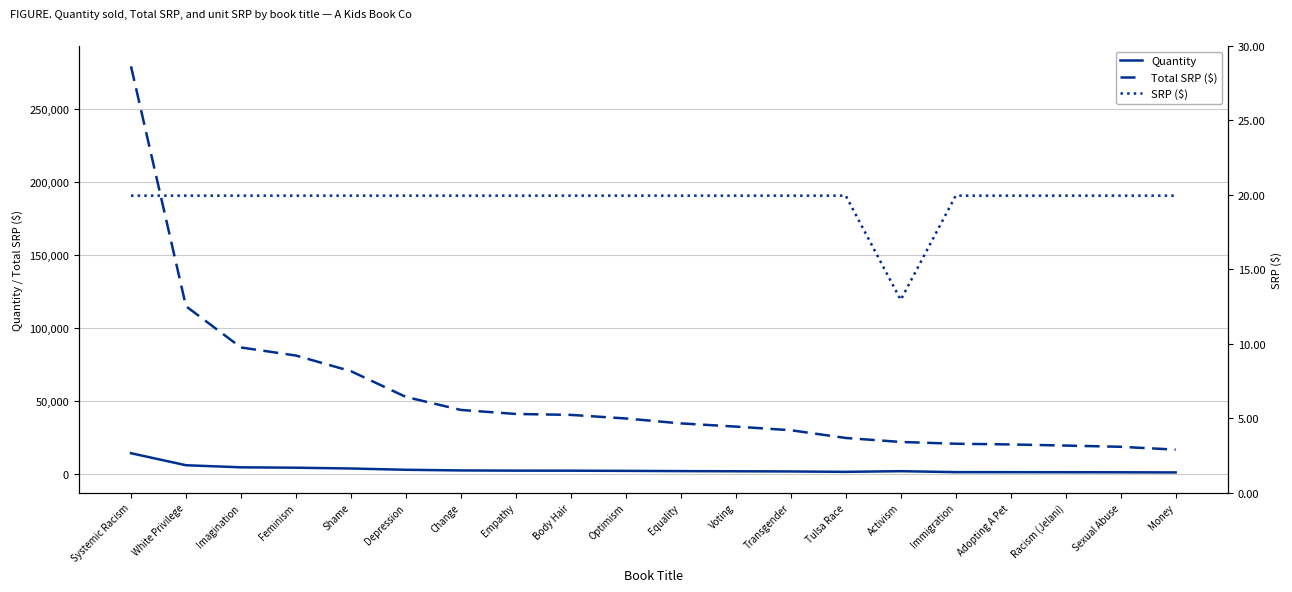

What is the lowest value of the Quantity series?

824.0